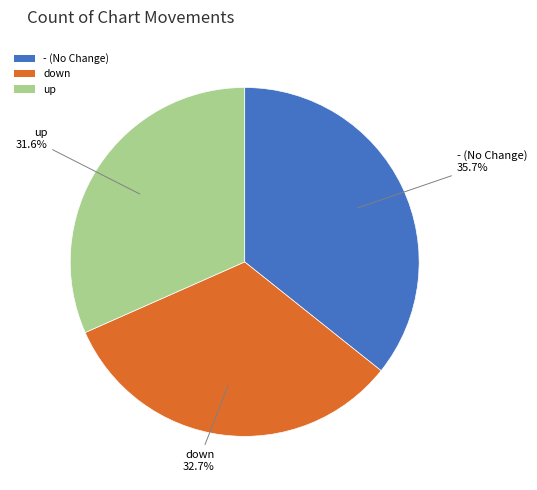

What is the smallest slice in the pie chart?

up